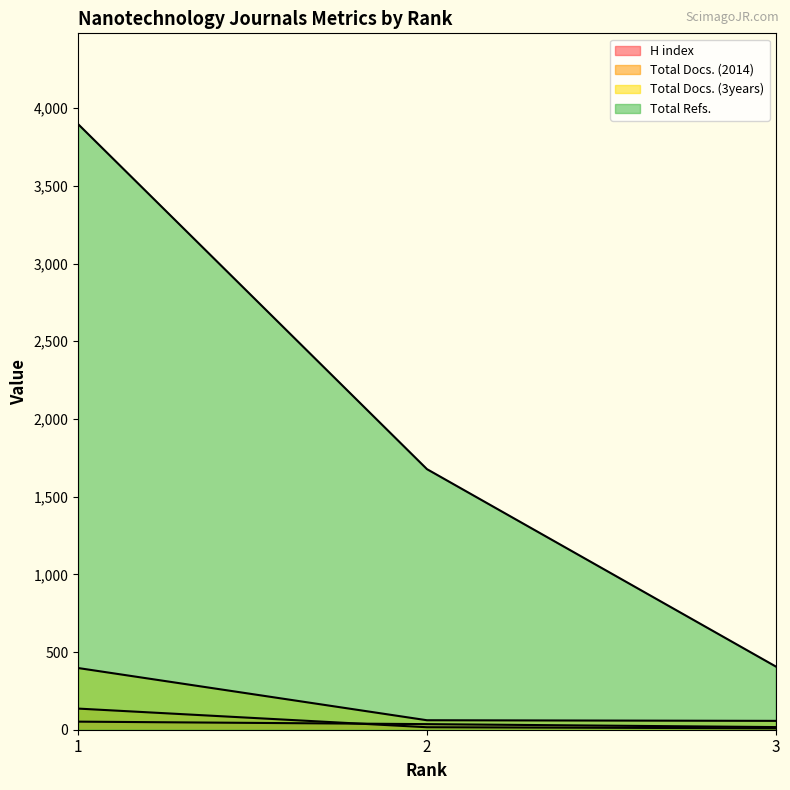

Is the value of H index at 3 greater than the value of Total Docs. (3years) at 2?

No